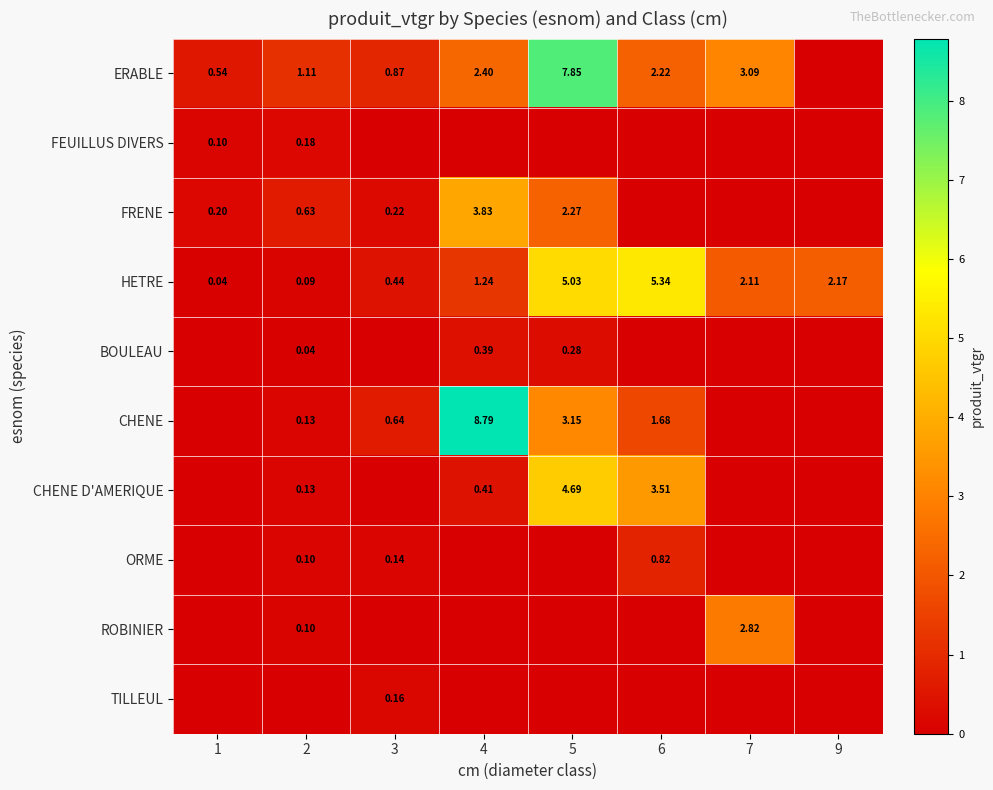

True or false: CHENE has a value of 8.8 at 4.

True